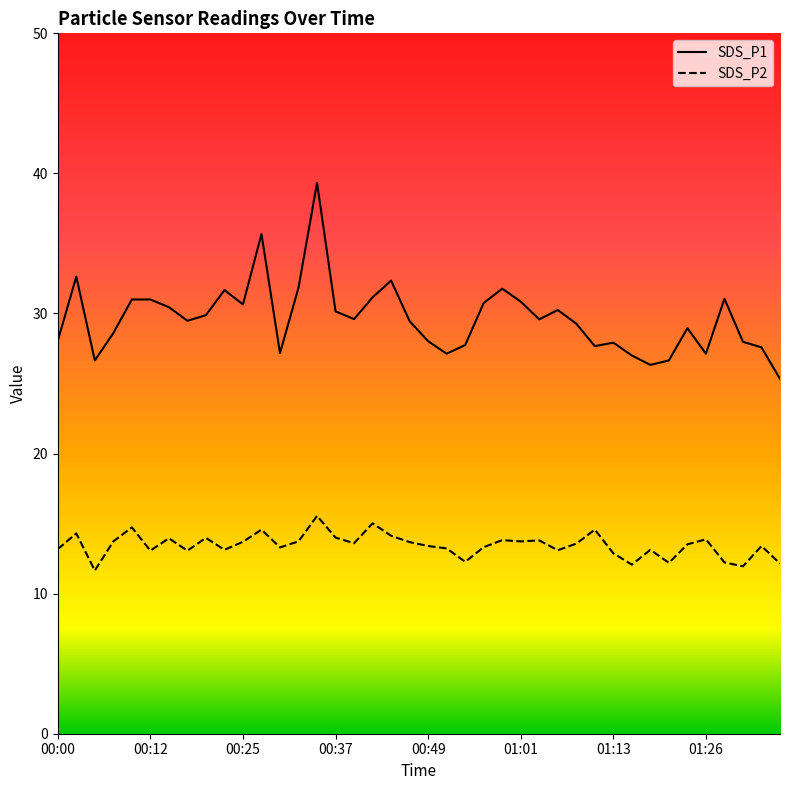

What is the difference between the highest and lowest values at 00:56?

17.4